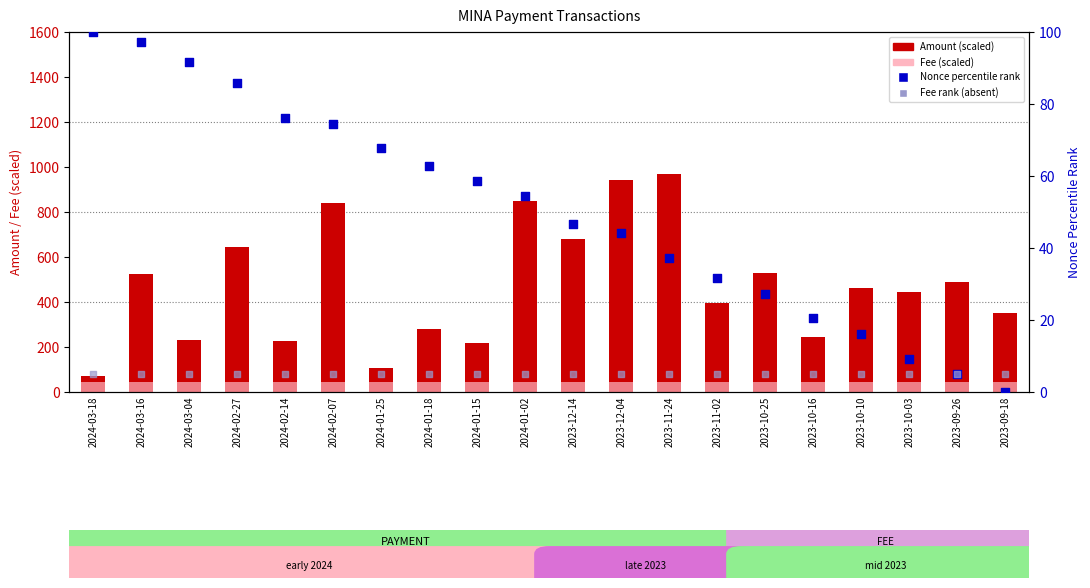

What are all the series names shown in the legend?

Amount (scaled), Fee (scaled), Nonce percentile rank, Fee rank (absent)